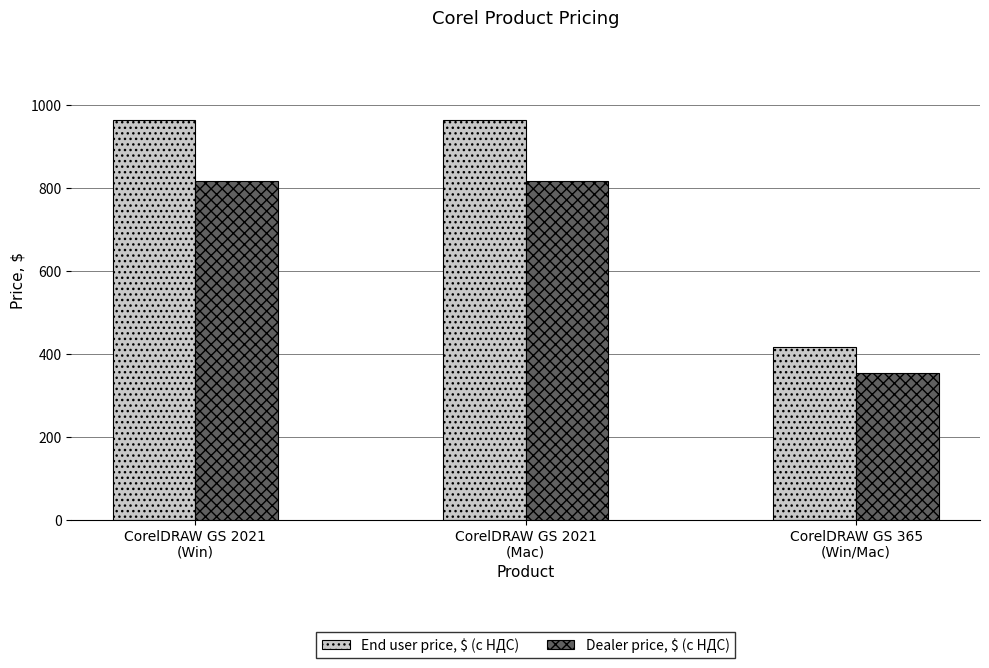

Rank the series at CorelDRAW GS 2021
(Win) from highest to lowest value.

End user price, $ (с НДС), Dealer price, $ (с НДС)